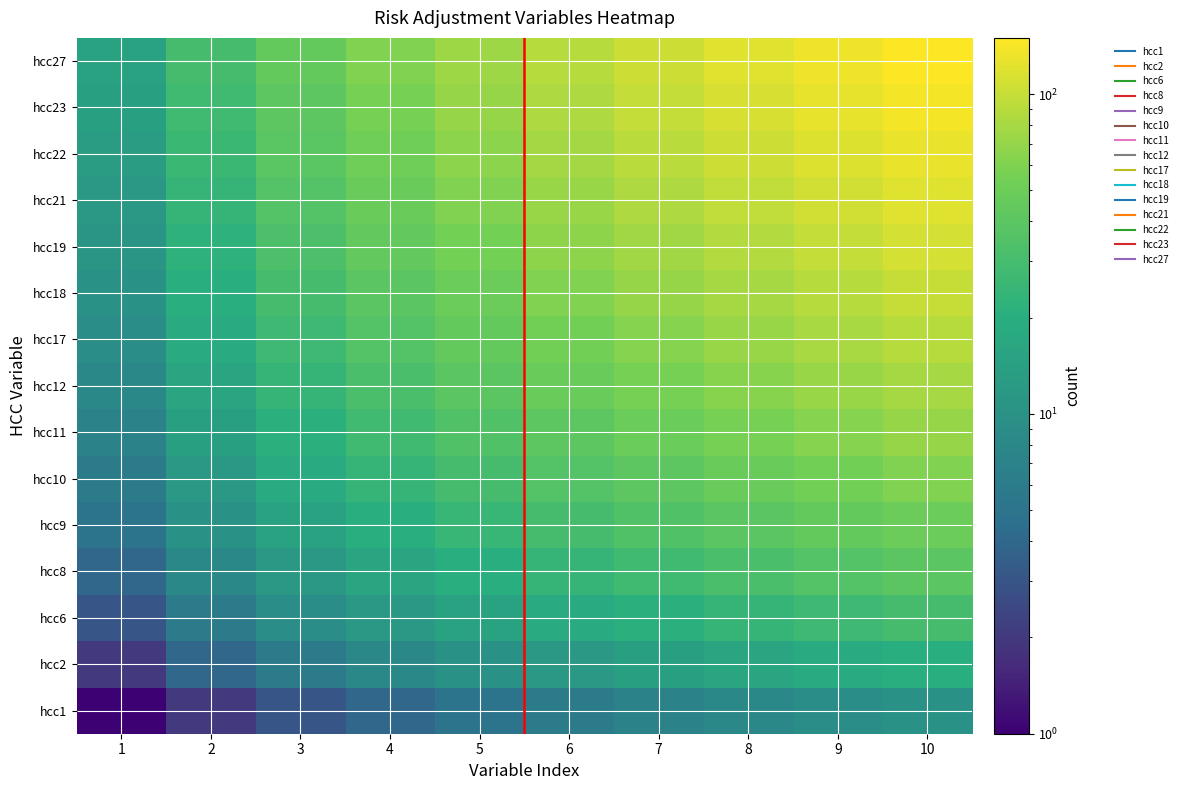

At 3, list the series in order from smallest to largest.

hcc1, hcc2, hcc6, hcc8, hcc9, hcc10, hcc11, hcc12, hcc17, hcc18, hcc19, hcc21, hcc22, hcc23, hcc27